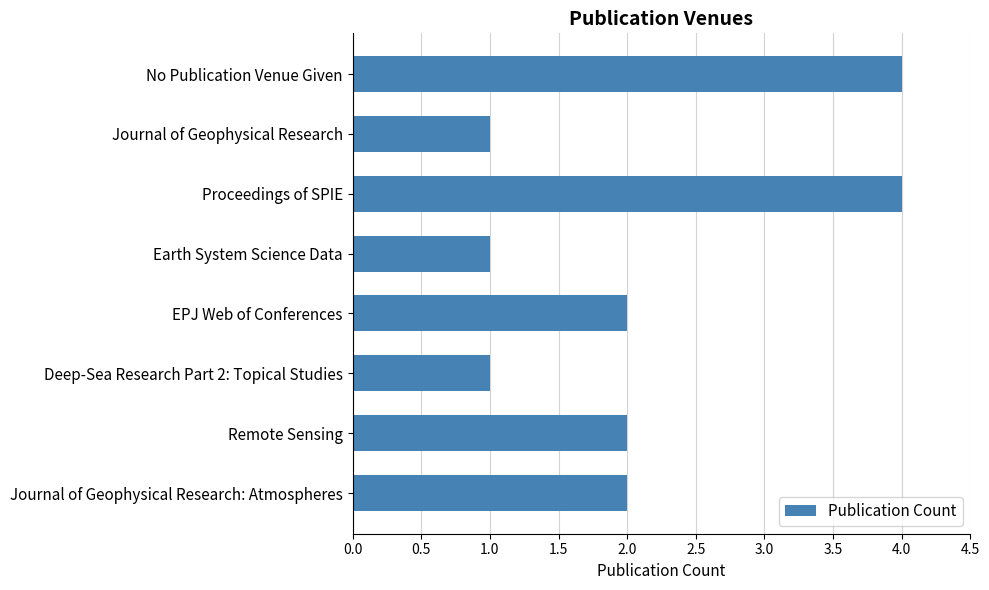

Reading bottom to top, what are all the values shown in this chart?

2	2	1	2	1	4	1	4